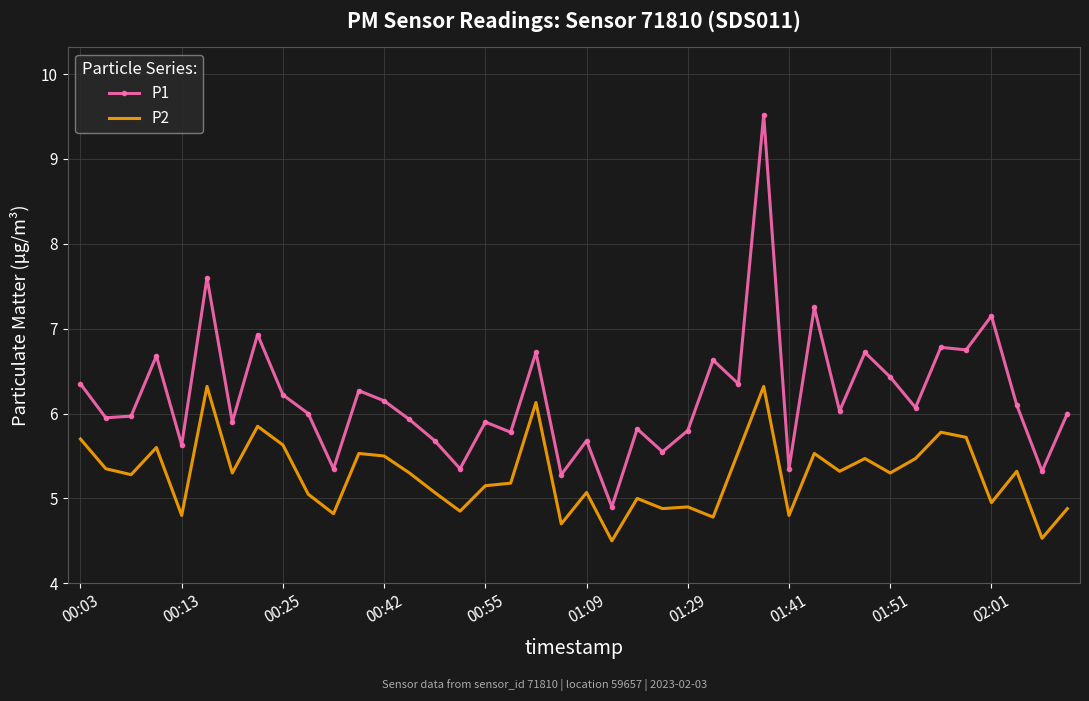

Which series has the largest total across all categories?

P1